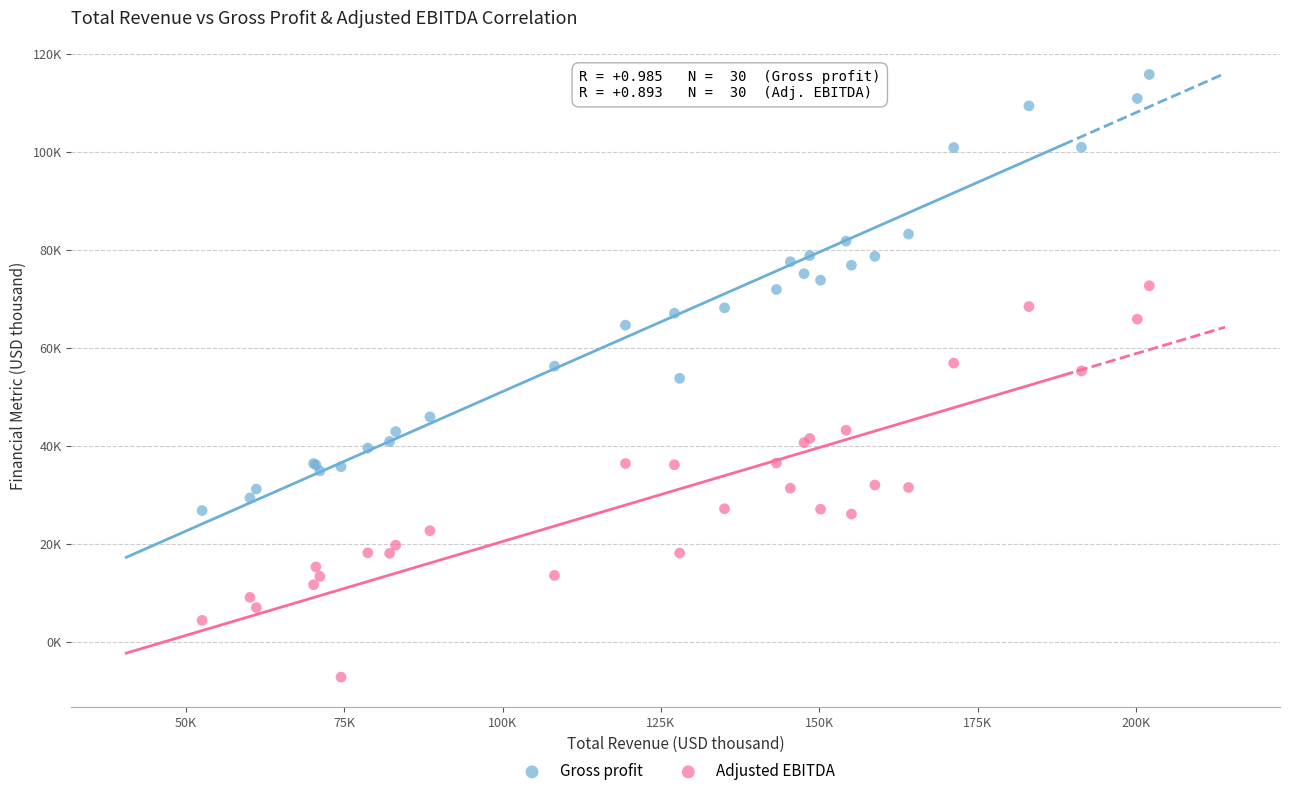

Which series has the widest spread of Y values?

Gross profit